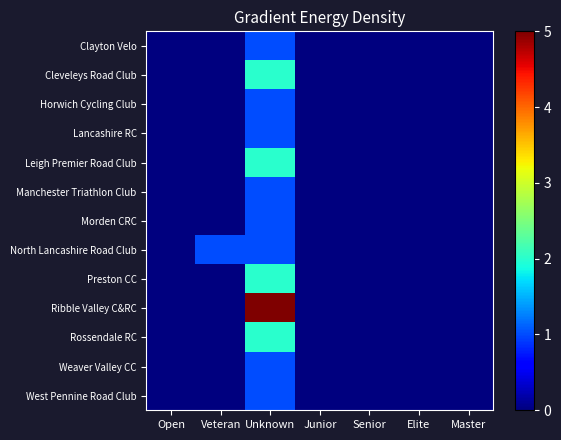

Which series has the largest range (max minus min)?

Ribble Valley C&RC